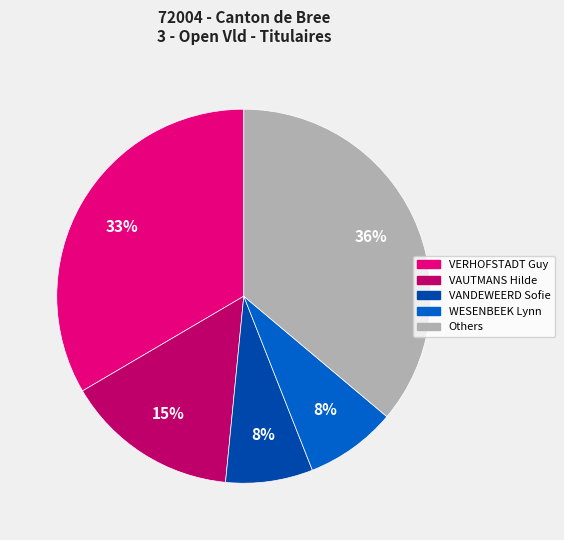

Is there any slice that represents more than half of the pie?

No